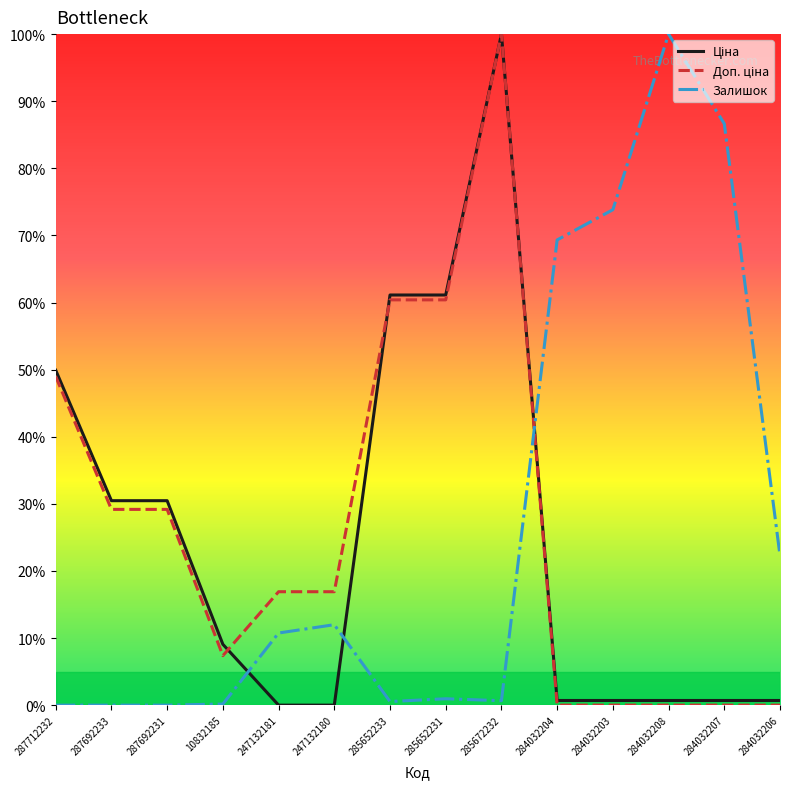

Does the chart have visible grid lines?

No